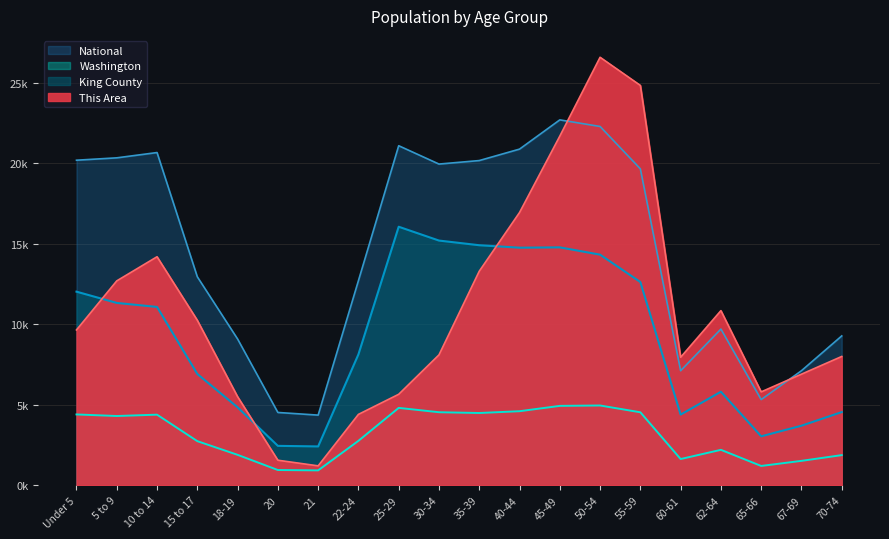

How many interior local peaks does the Washington series have?

4